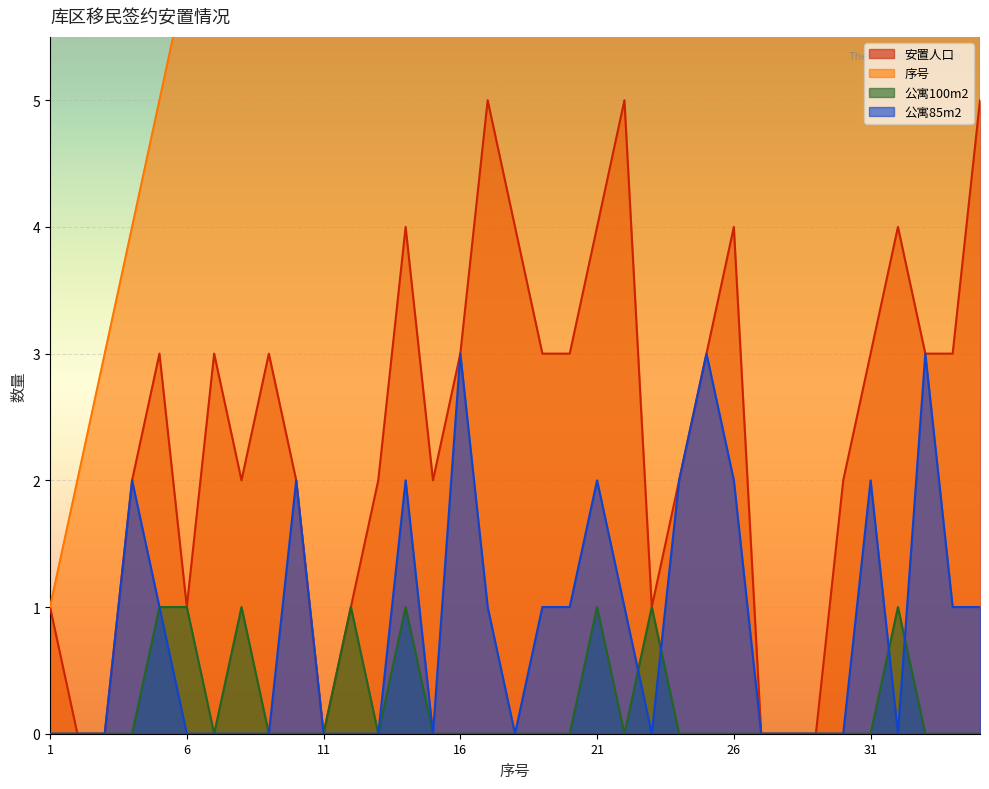

Reading right to left, list all the values displayed in this chart.

安置人口: 35=5	34=3	33=3	32=4	31=3	30=2	29=0	28=0	27=0	26=4	25=3	24=2	23=1	22=5	21=4	20=3	19=3	18=4	17=5	16=3	15=2	14=4	13=2	12=1	11=0	10=2	9=3	8=2	7=3	6=1	5=3	4=2	3=0	2=0	1=1
序号: 35=35	34=34	33=33	32=32	31=31	30=30	29=29	28=28	27=27	26=26	25=25	24=24	23=23	22=22	21=21	20=20	19=19	18=18	17=17	16=16	15=15	14=14	13=13	12=12	11=11	10=10	9=9	8=8	7=7	6=6	5=5	4=4	3=3	2=2	1=1
公寓100m2: 35=0	34=0	33=0	32=1	31=0	30=0	29=0	28=0	27=0	26=0	25=0	24=0	23=1	22=0	21=1	20=0	19=0	18=0	17=0	16=0	15=0	14=1	13=0	12=1	11=0	10=0	9=0	8=1	7=0	6=1	5=1	4=0	3=0	2=0	1=0
公寓85m2: 35=1	34=1	33=3	32=0	31=2	30=0	29=0	28=0	27=0	26=2	25=3	24=2	23=0	22=1	21=2	20=1	19=1	18=0	17=1	16=3	15=0	14=2	13=0	12=0	11=0	10=2	9=0	8=0	7=0	6=0	5=1	4=2	3=0	2=0	1=0